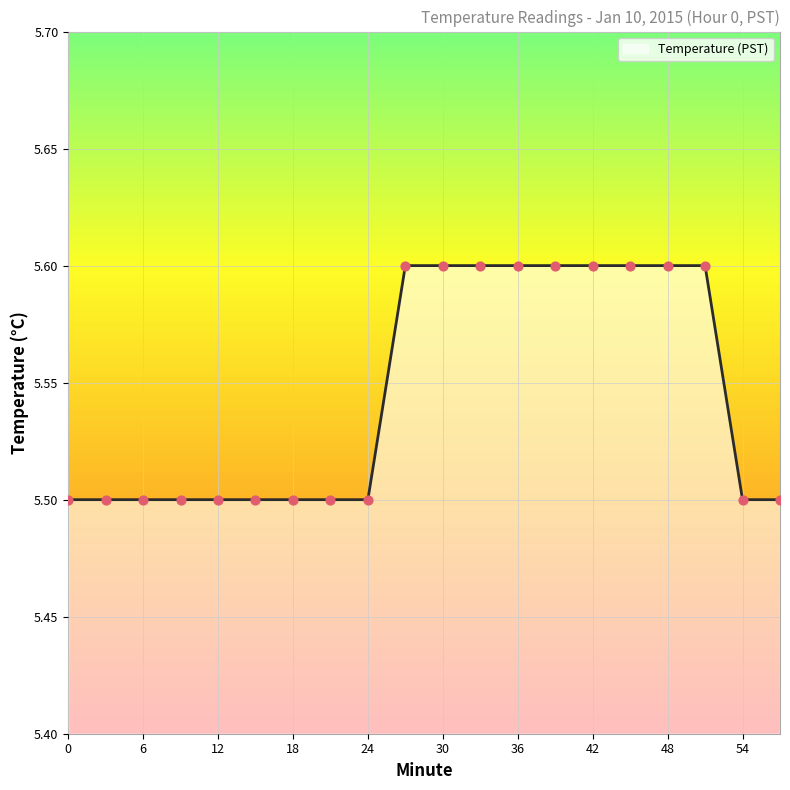

What is the maximum value shown in the chart?

5.6